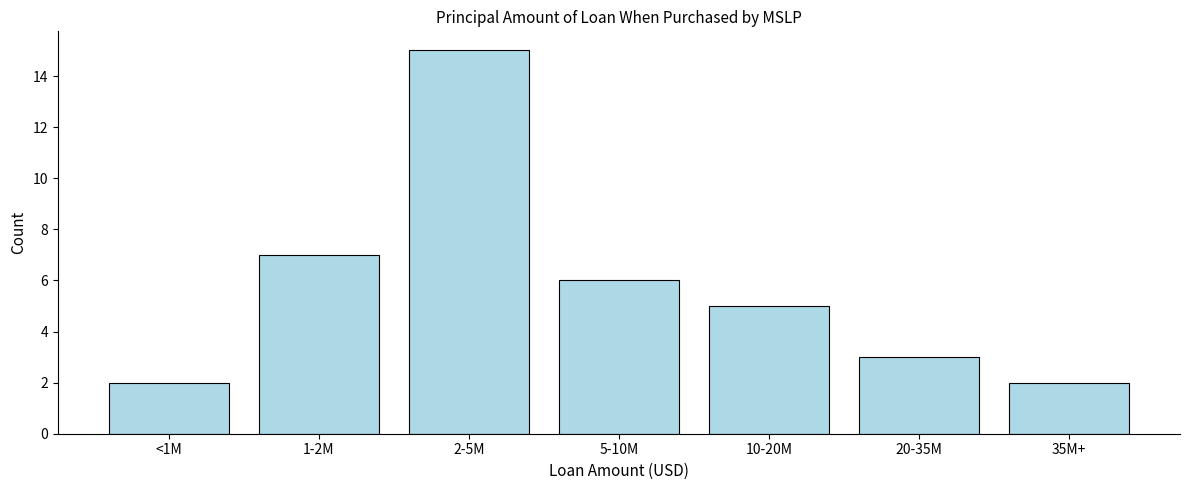

Reading left to right, extract all data points from this chart.

2	7	15	6	5	3	2